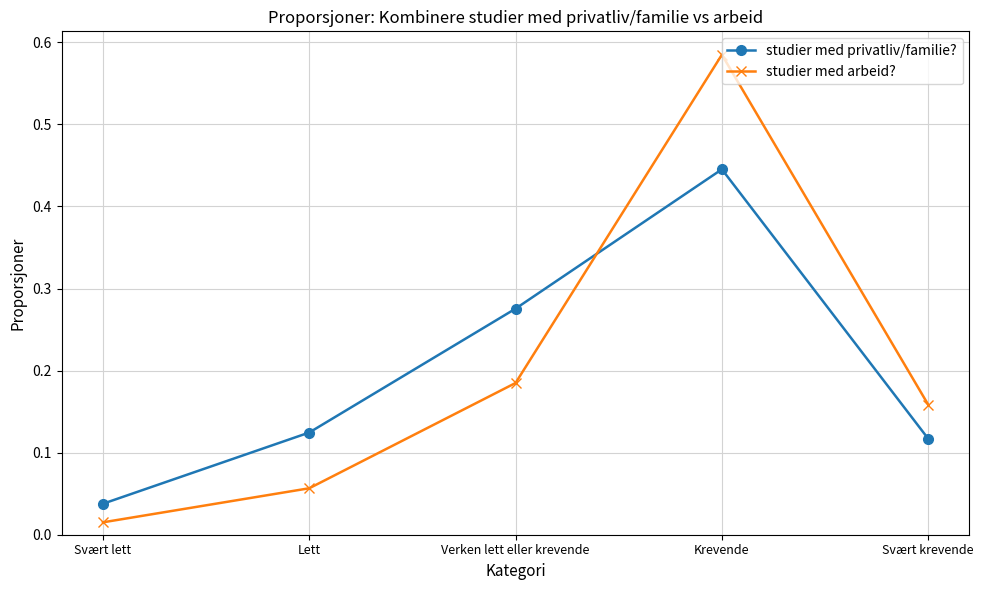

The studier med privatliv/familie? series shows 0.2 at Svært krevende. True or false?

False